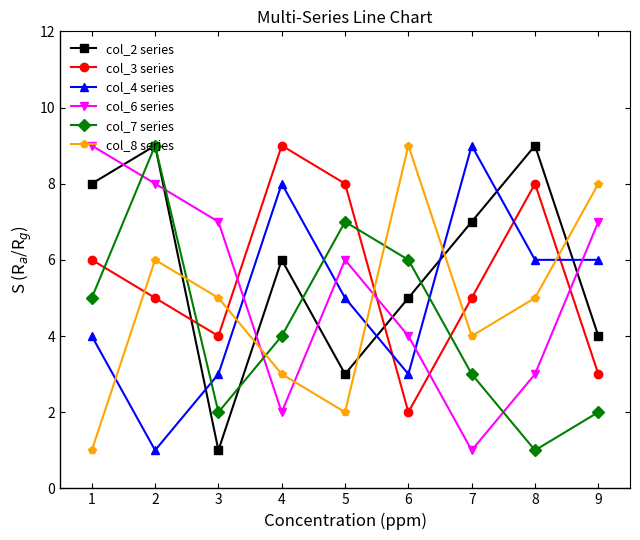

What is the average value of the col_8 series series?

5